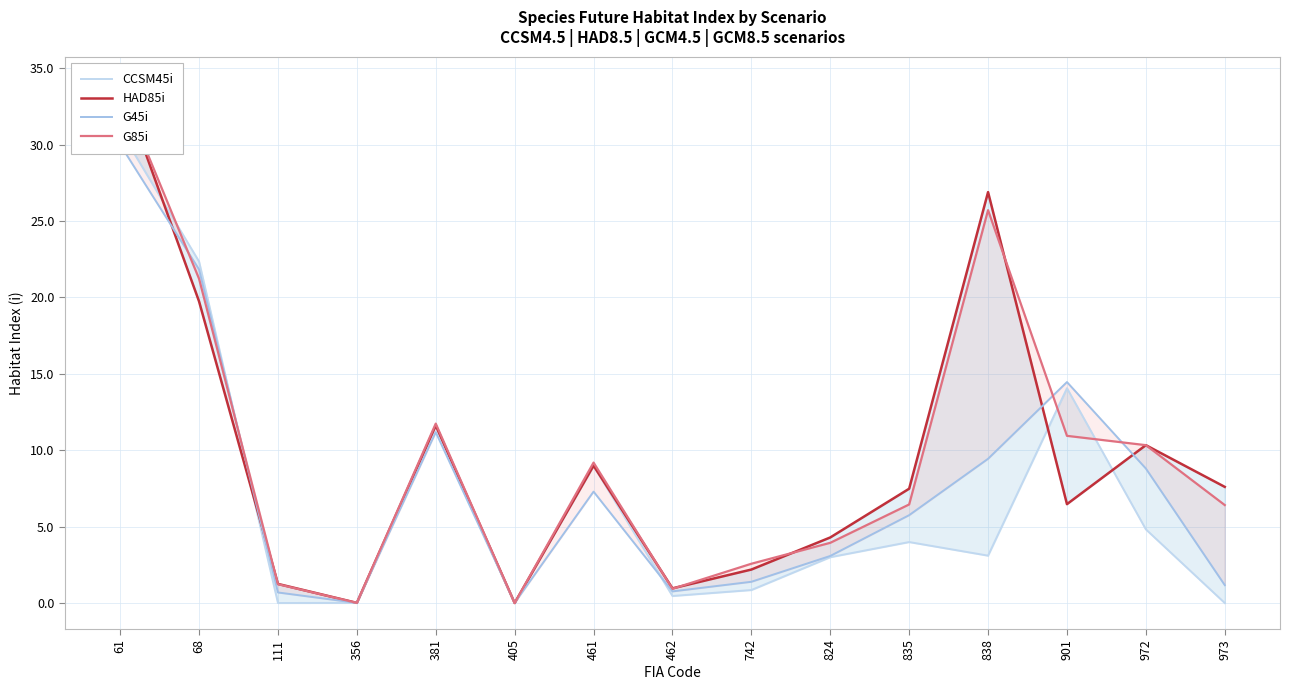

Is it true that CCSM45i equals -12.9 at 111?

False